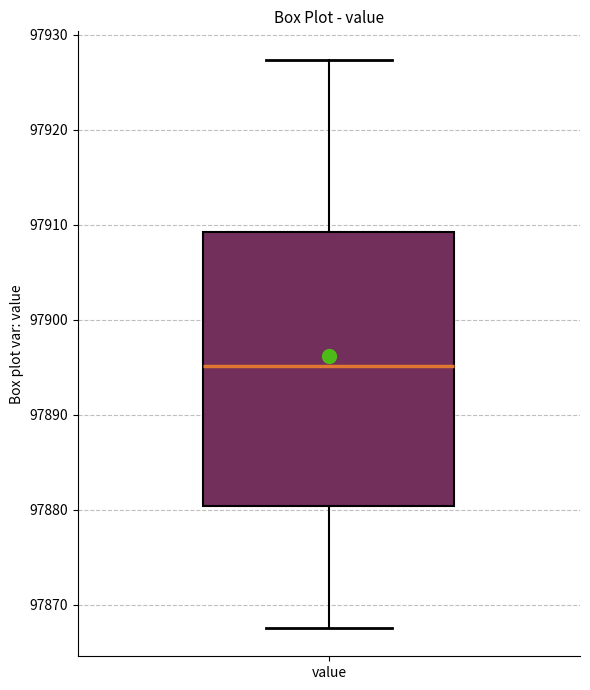

Where does the upper whisker of the box for value end on the y-axis? The values are not printed on the chart, so give them approximately, as read against the axis.

97927